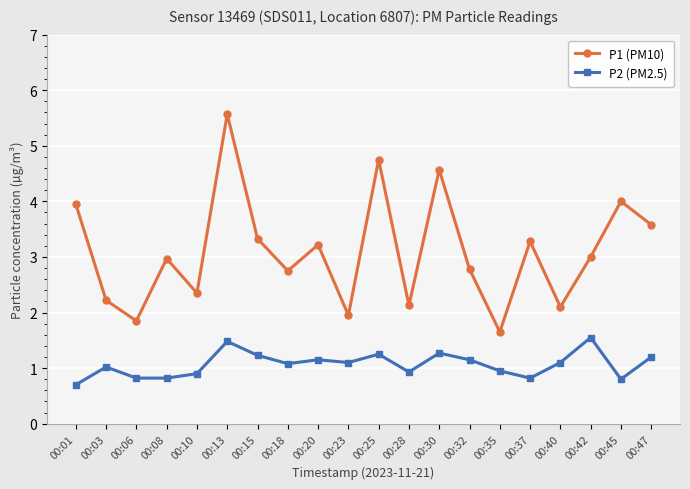

Rank the series by their average value, from lowest to highest.

P2 (PM2.5), P1 (PM10)